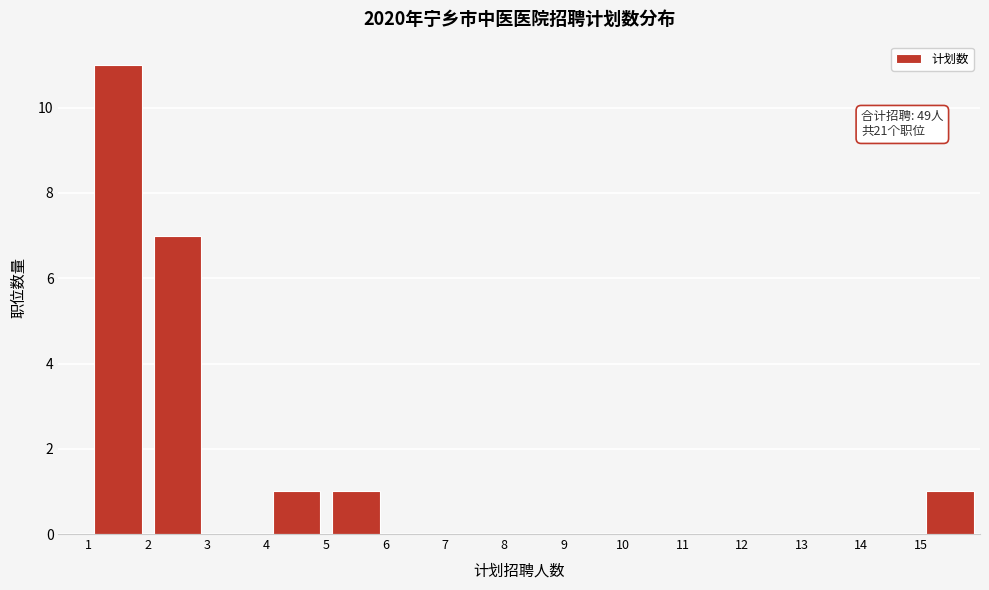

Which range on the x-axis has the tallest bar?

1 to 2